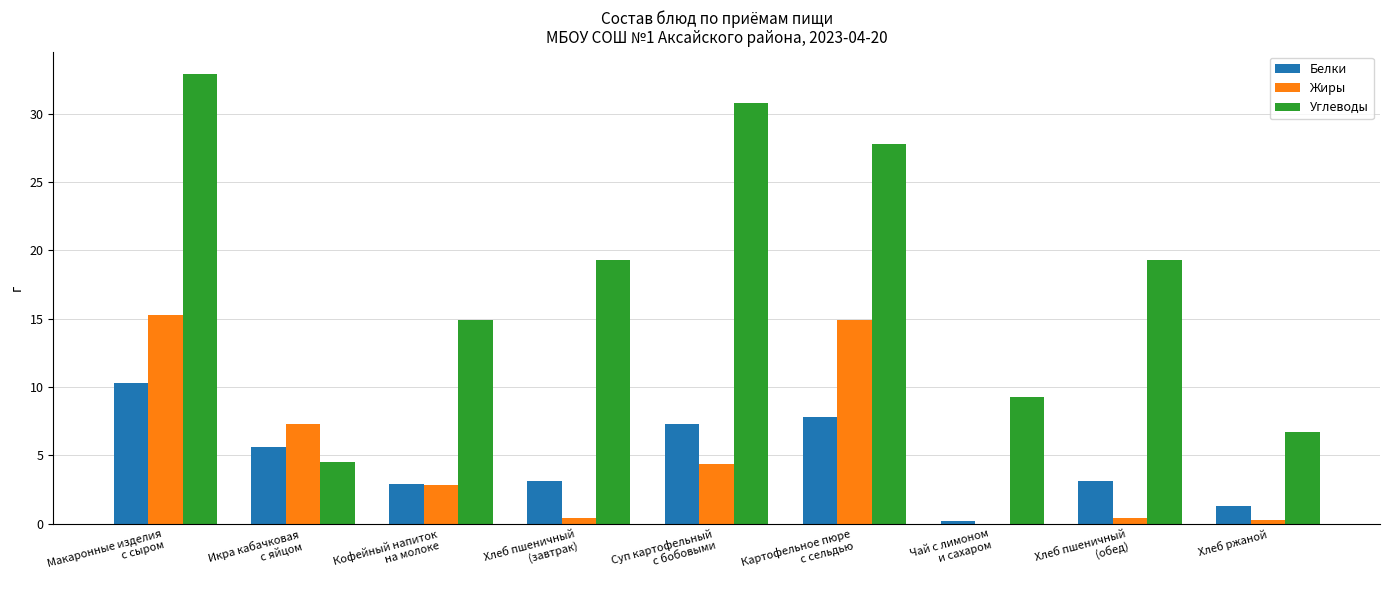

Is it true that Белки equals 7.3 at Суп картофельный
с бобовыми?

True